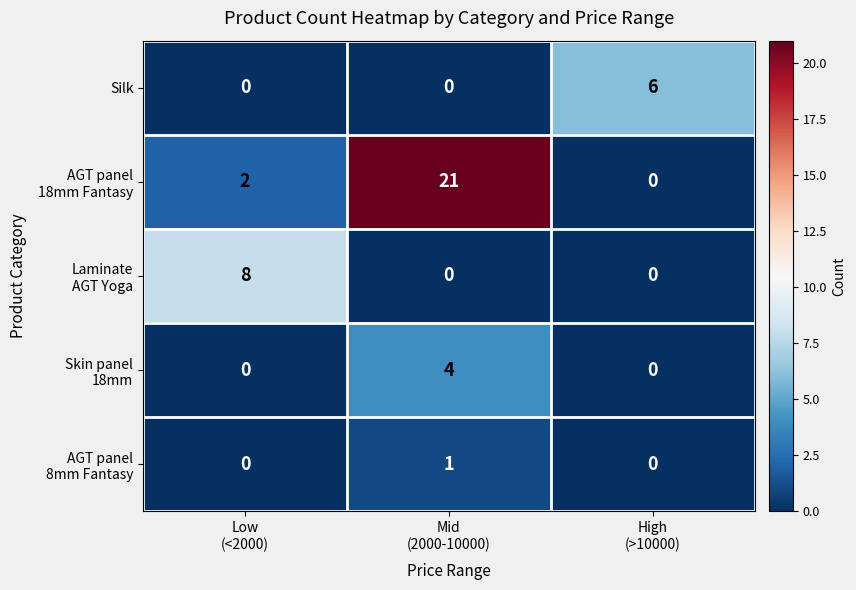

What is the sum of all Silk values?

6